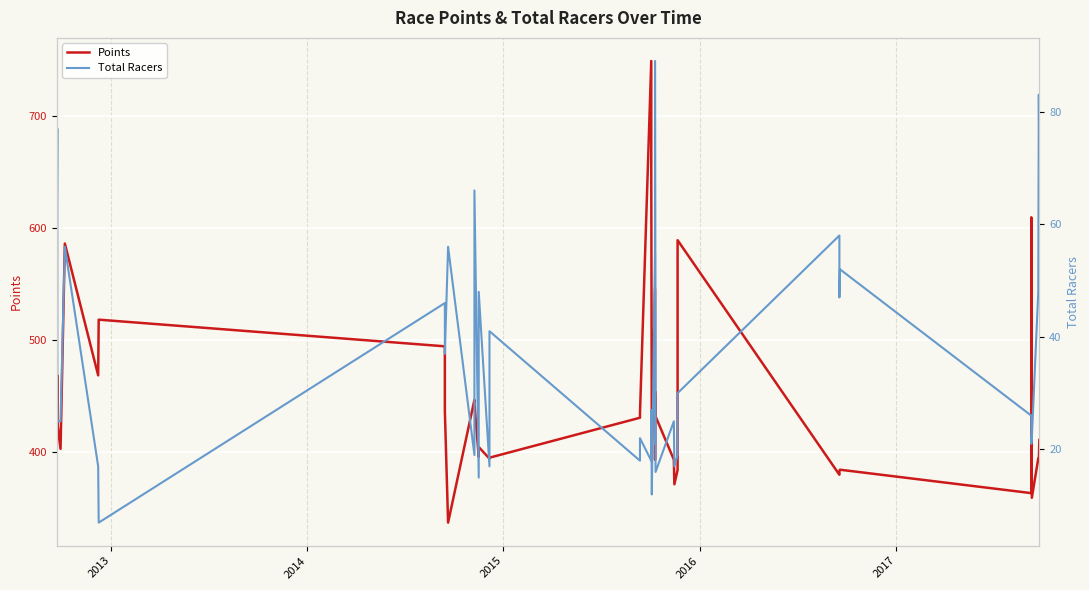

True or false: Points and Total Racers cross at least once.

False